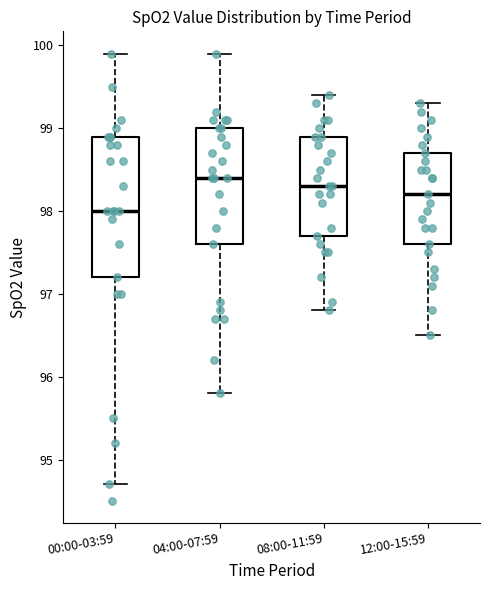

Reading left to right, read every box against the y-axis: the position of its median line, the range the box covers, and the ends of its whiskers. The values are not printed on the chart, so give them approximately, as read against the axis.

00:00-03:59: median 98.0, box 97.2 to 98.9, whiskers 94.7 to 99.9
04:00-07:59: median 98.4, box 97.6 to 99.0, whiskers 95.8 to 99.9
08:00-11:59: median 98.3, box 97.7 to 98.9, whiskers 96.8 to 99.4
12:00-15:59: median 98.2, box 97.6 to 98.7, whiskers 96.5 to 99.3